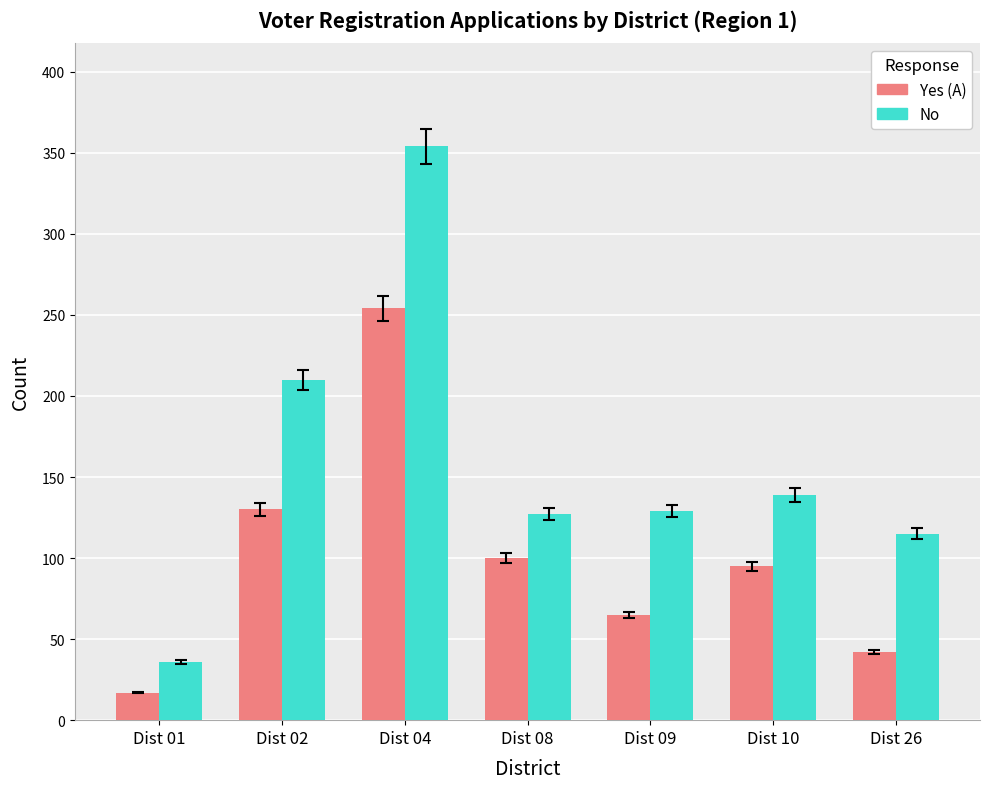

Is it true that Yes (A) equals 254 at Dist 04?

True